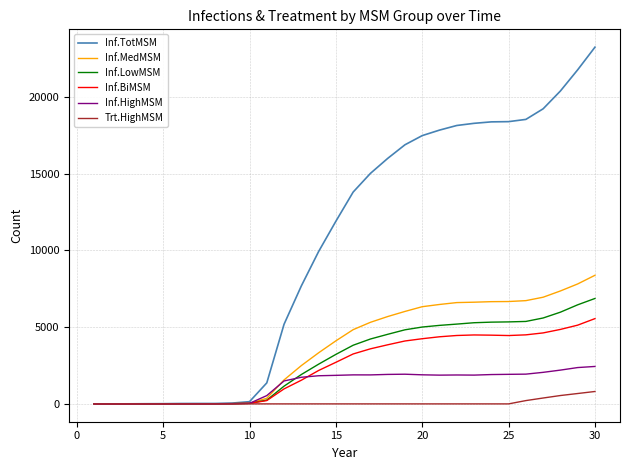

What is the maximum value shown in the chart?

23251